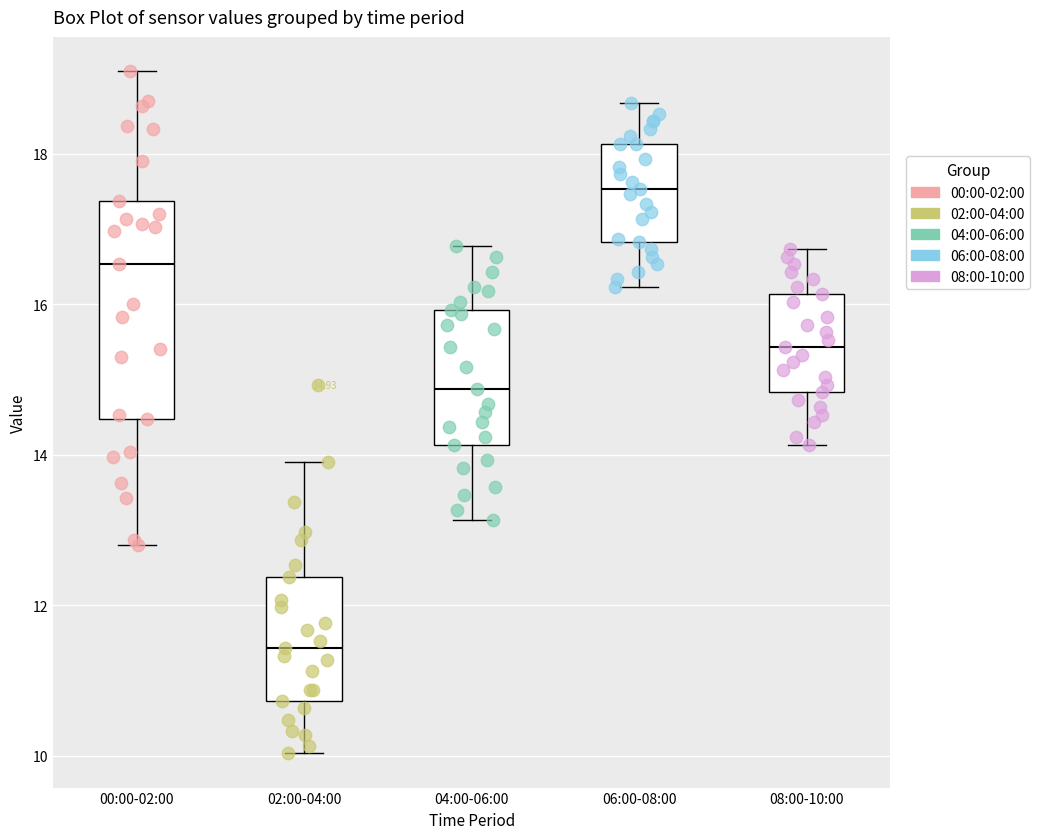

Which box's median line is the highest?

06:00-08:00